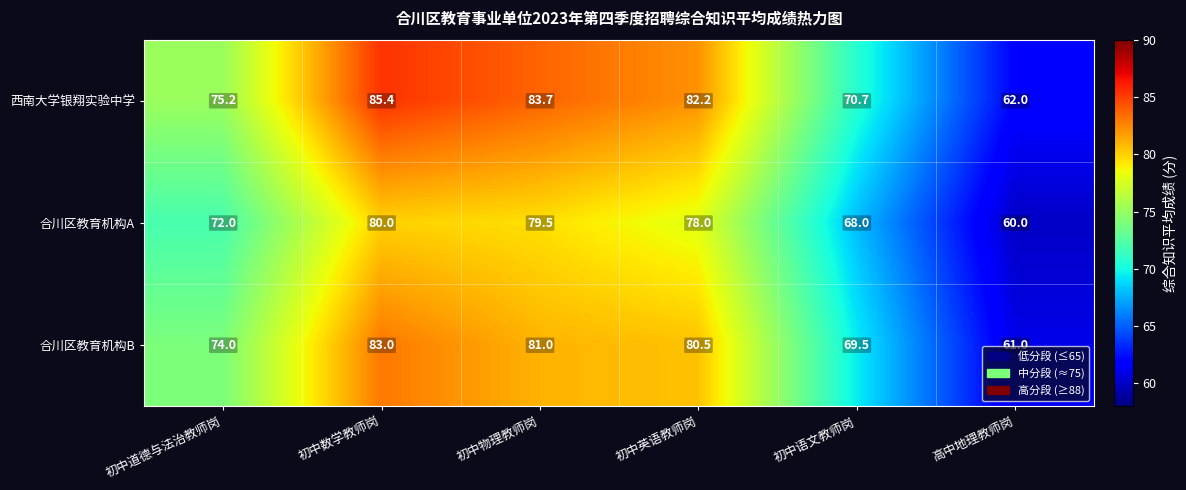

At 初中道德与法治教师岗, list the series in order from largest to smallest.

西南大学银翔实验中学, 合川区教育机构B, 合川区教育机构A